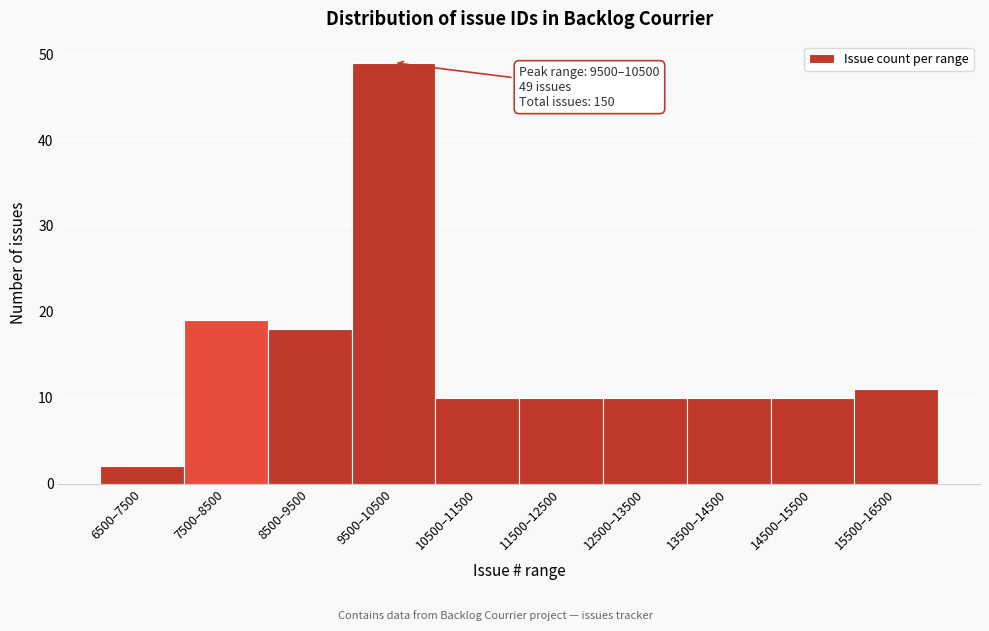

Reading right to left, extract all data points from this chart.

11	10	10	10	10	10	49	18	19	2